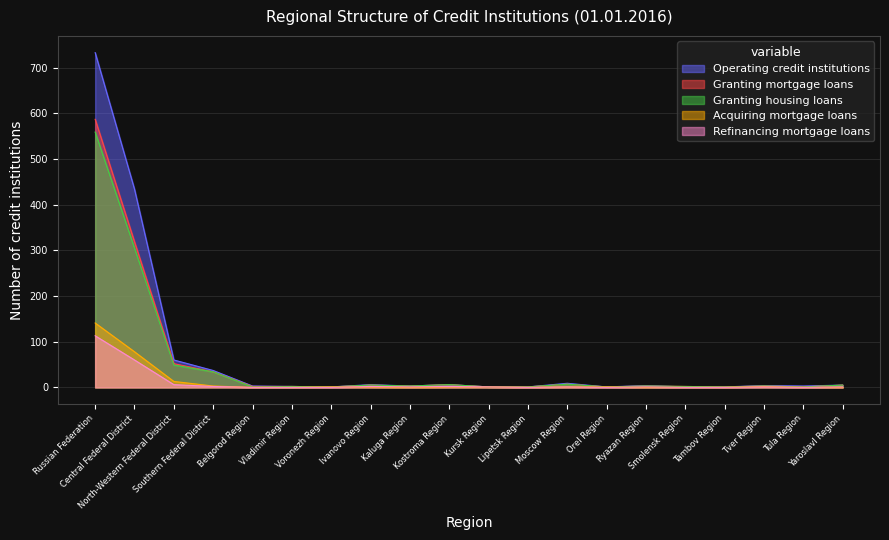

True or false: Granting housing loans and Granting mortgage loans intersect in this chart.

False